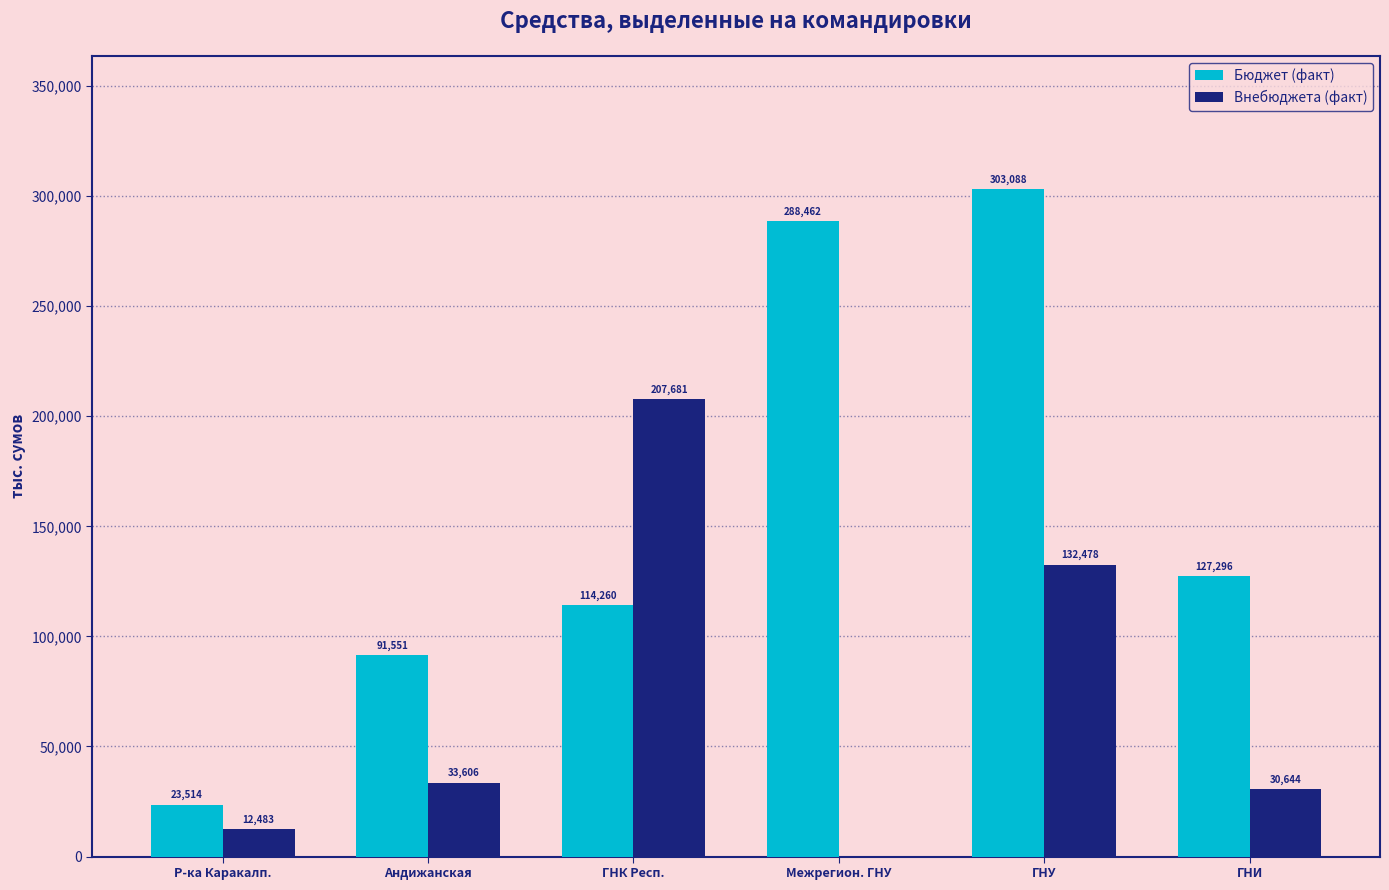

At which category is the sum across all series the highest?

ГНУ